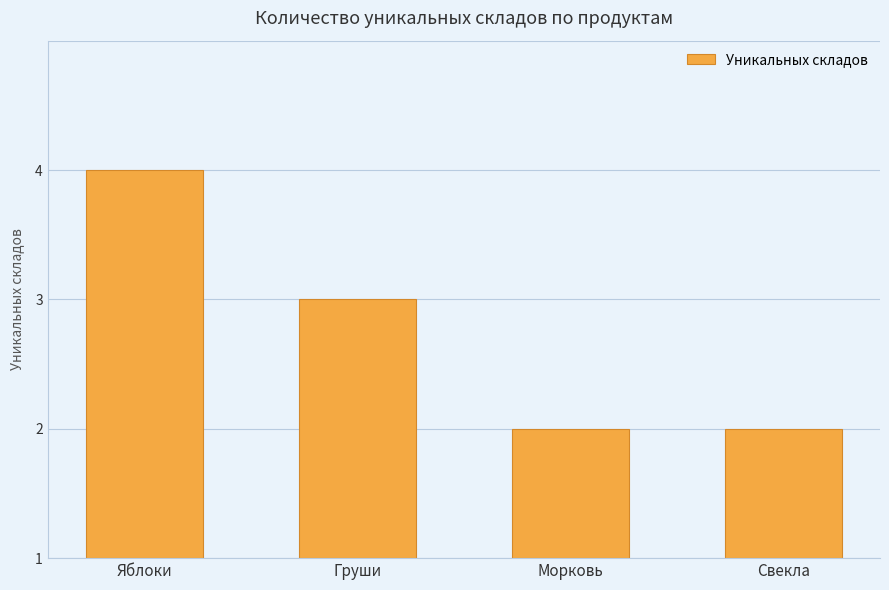

The chart shows a value of 1 at Яблоки. True or false?

False